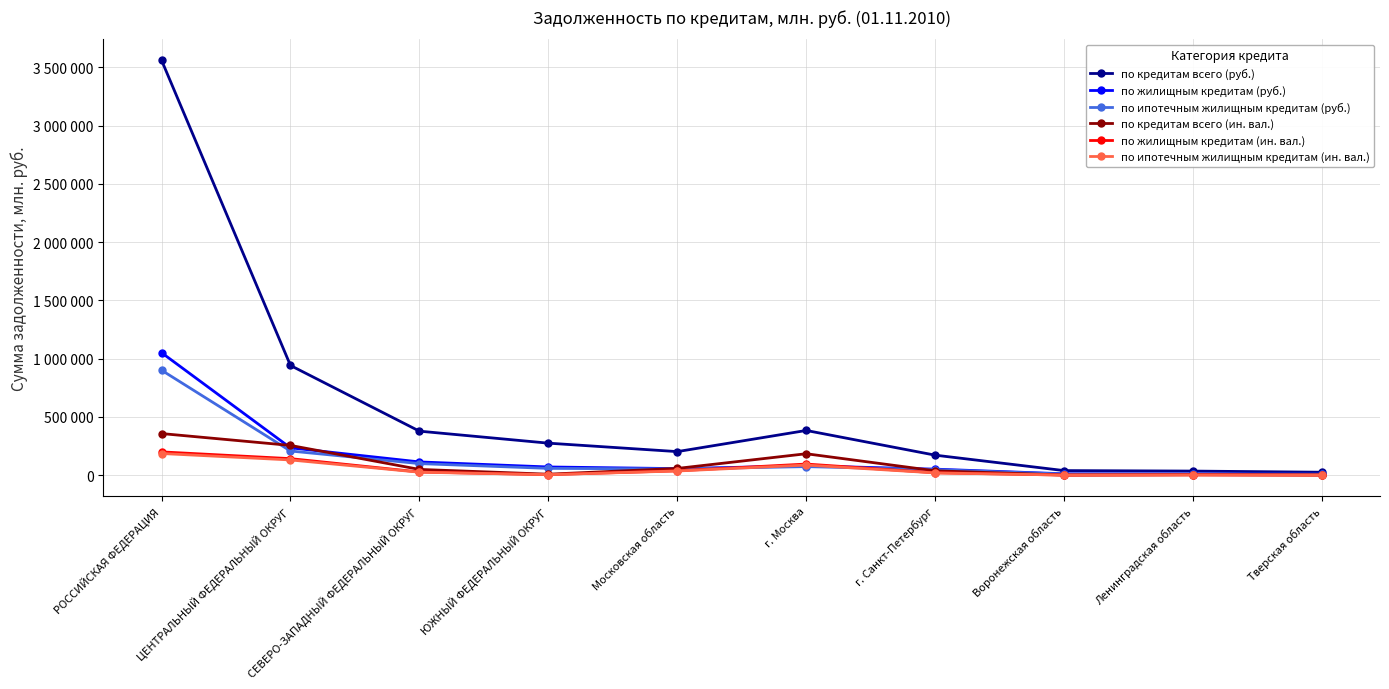

Which series changed the most between СЕВЕРО-ЗАПАДНЫЙ ФЕДЕРАЛЬНЫЙ ОКРУГ and Московская область?

по кредитам всего (руб.)